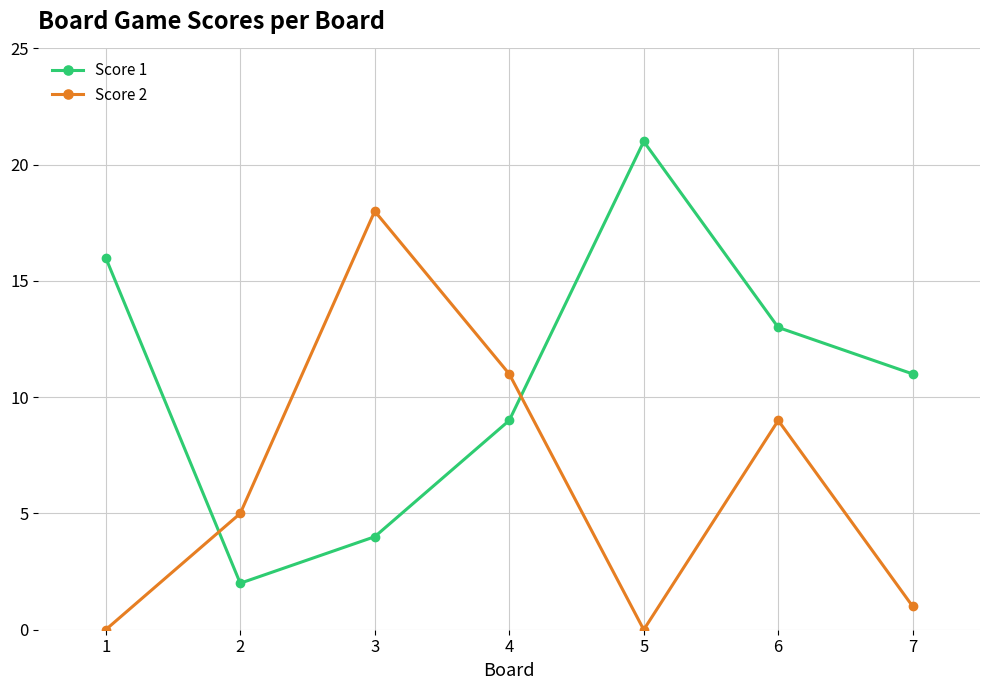

What is the highest value of the Score 2 series?

18